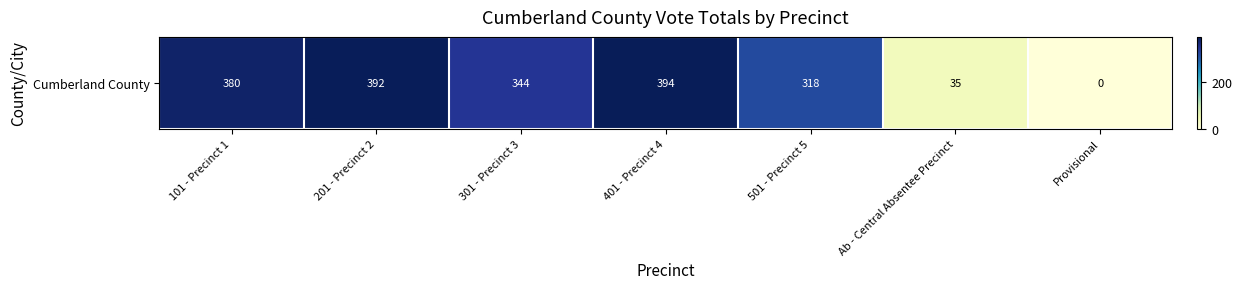

Reading right to left, extract all data points from this chart.

Provisional=0	Ab - Central Absentee Precinct=35	501 - Precinct 5=318	401 - Precinct 4=394	301 - Precinct 3=344	201 - Precinct 2=392	101 - Precinct 1=380